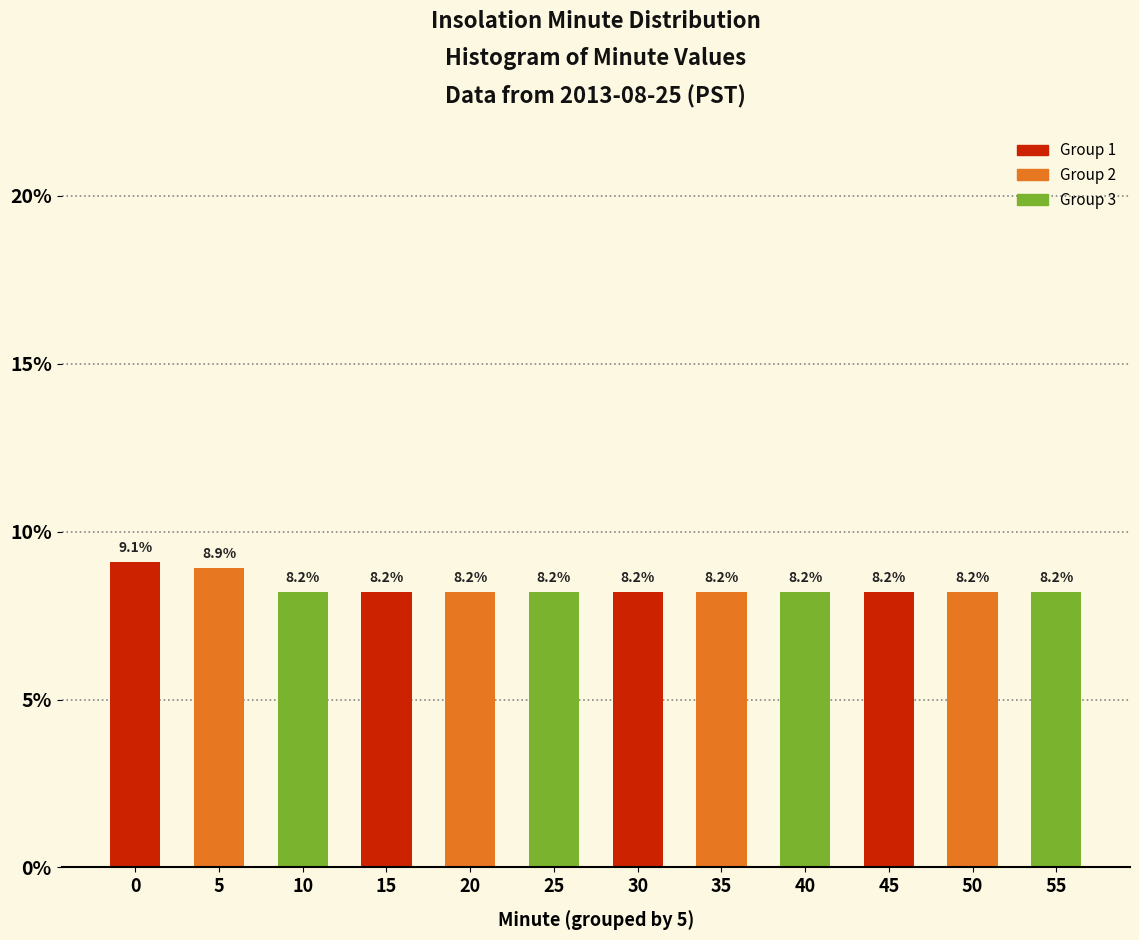

Reading left to right, extract all data points from this chart.

0=9.1	5=8.9	10=8.2	15=8.2	20=8.2	25=8.2	30=8.2	35=8.2	40=8.2	45=8.2	50=8.2	55=8.2